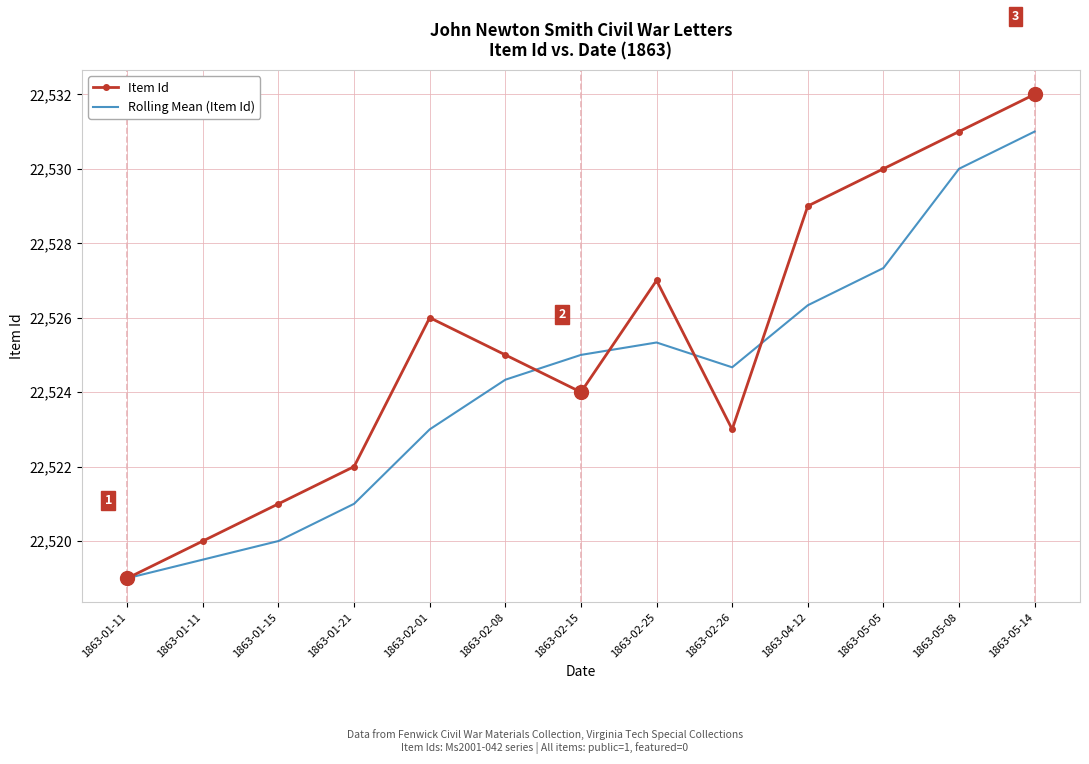

At which category is the sum across all series the highest?

1863-05-14